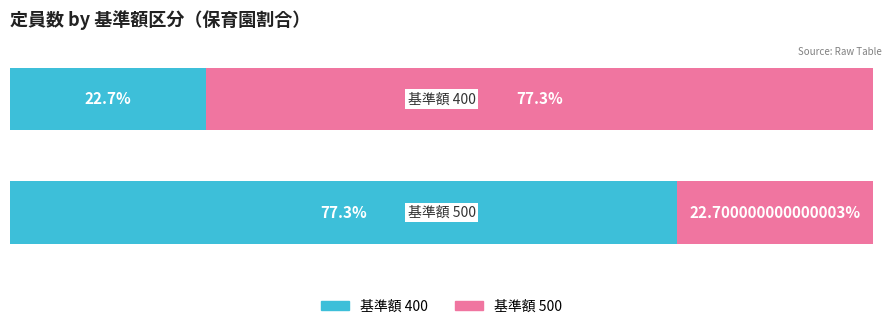

How many data points does each series have?

2